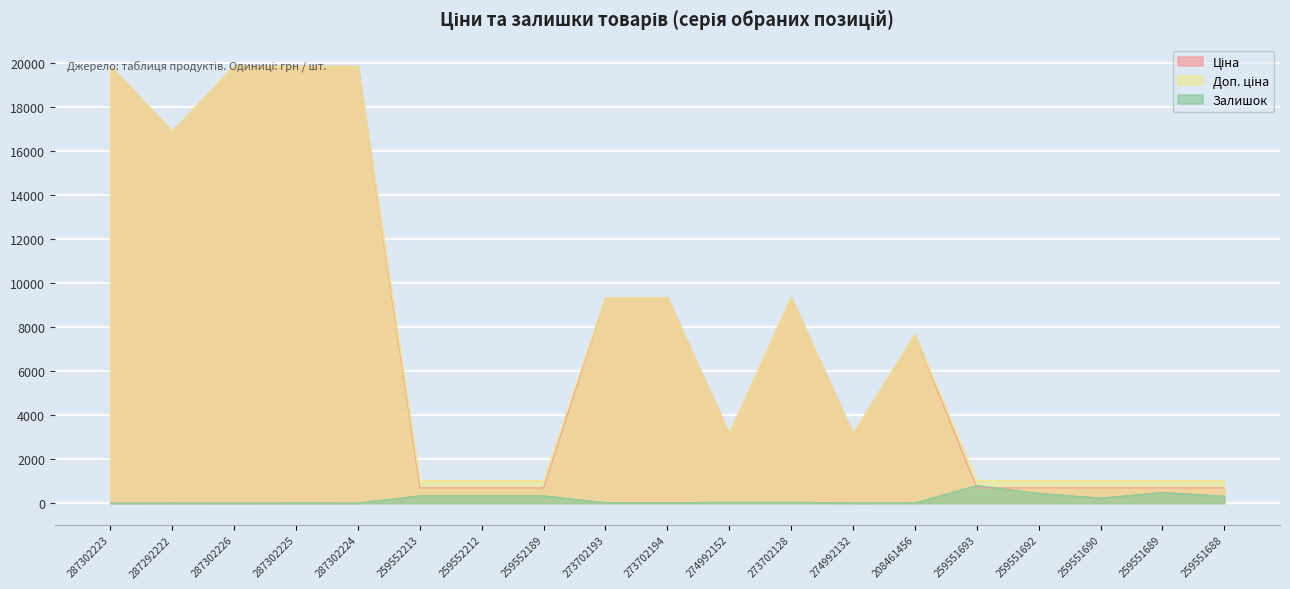

At which label does Доп. ціна reach its peak?

287302223